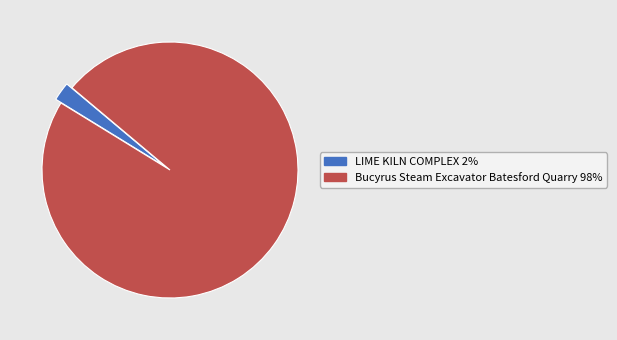

Which slice is the largest?

Bucyrus Steam Excavator Batesford Quarry